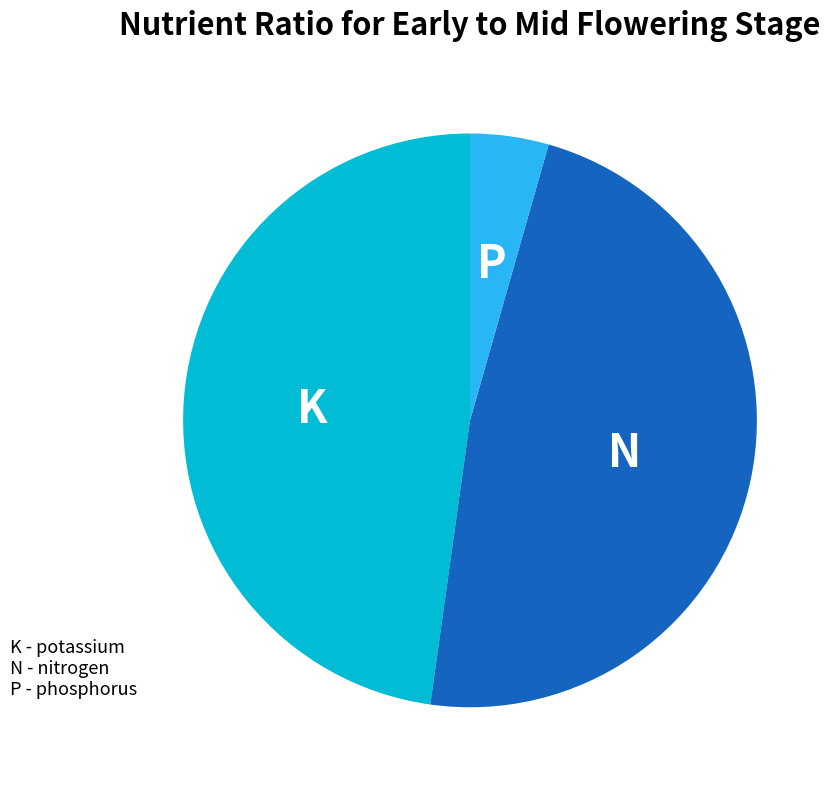

Does any single category account for the majority?

No